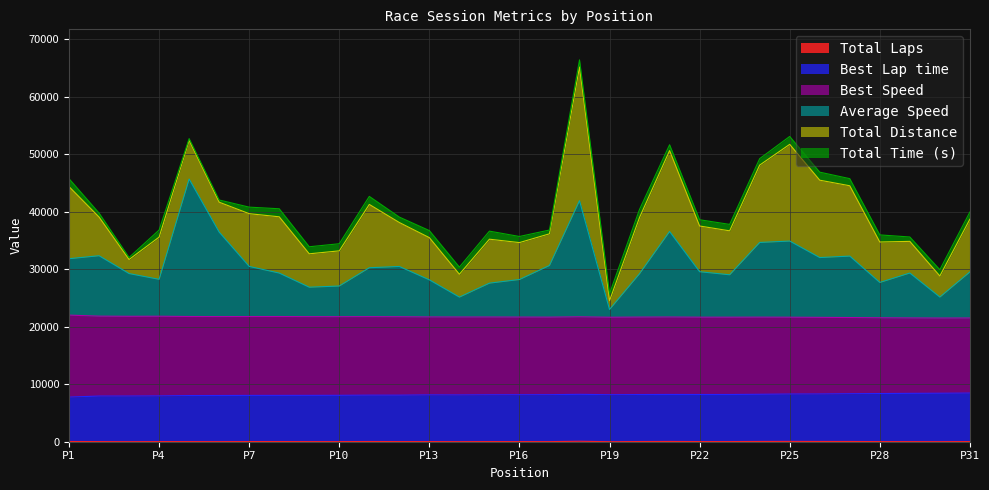

True or false: Best Lap time and Average Speed intersect in this chart.

False